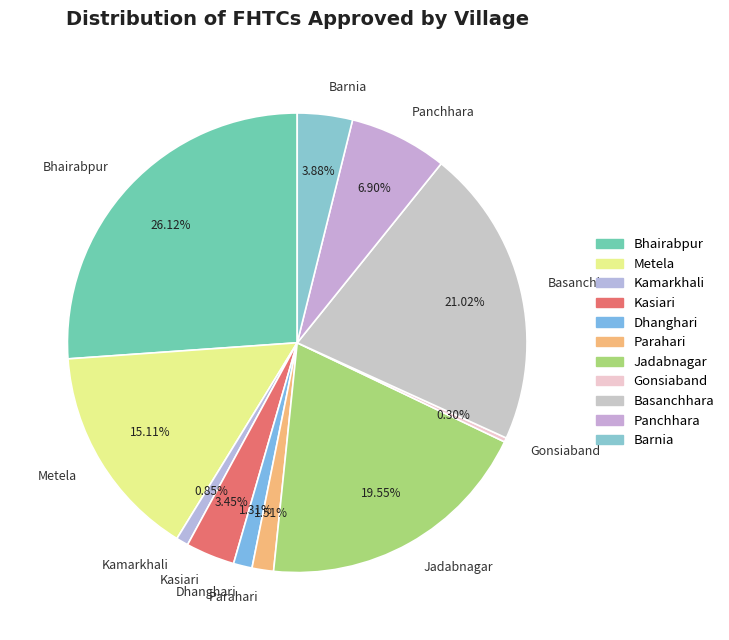

What is the smallest slice in the pie chart?

Gonsiaband